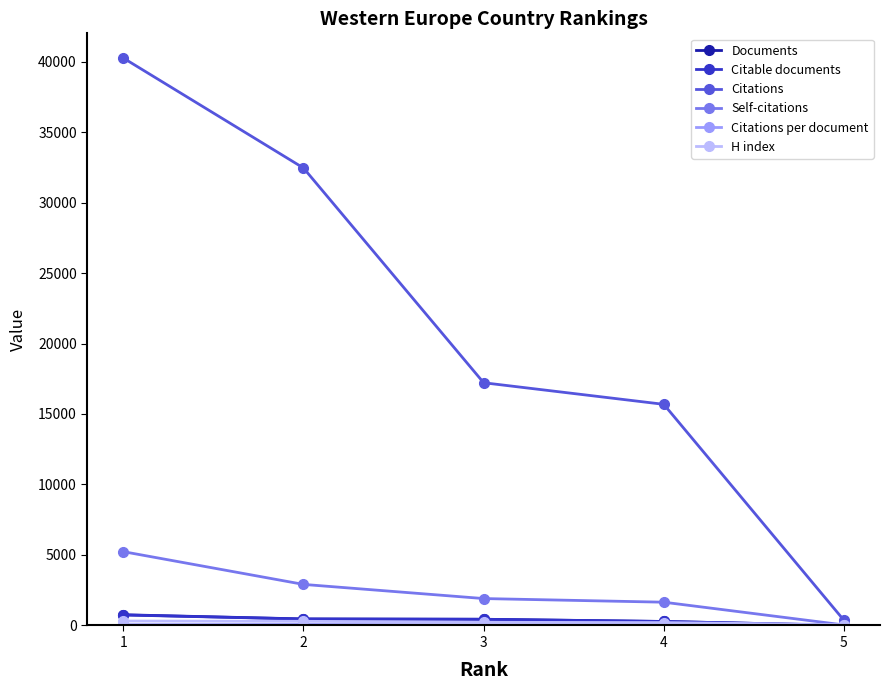

How many categories are shown in the chart?

5